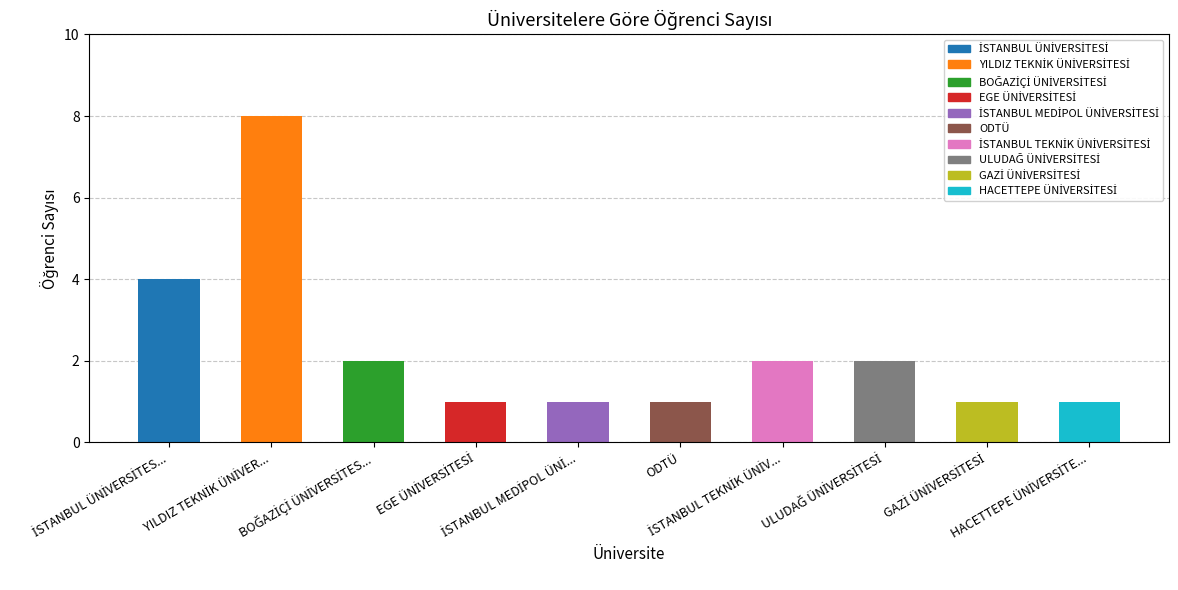

What is the value of the 7th bar from the left?

2